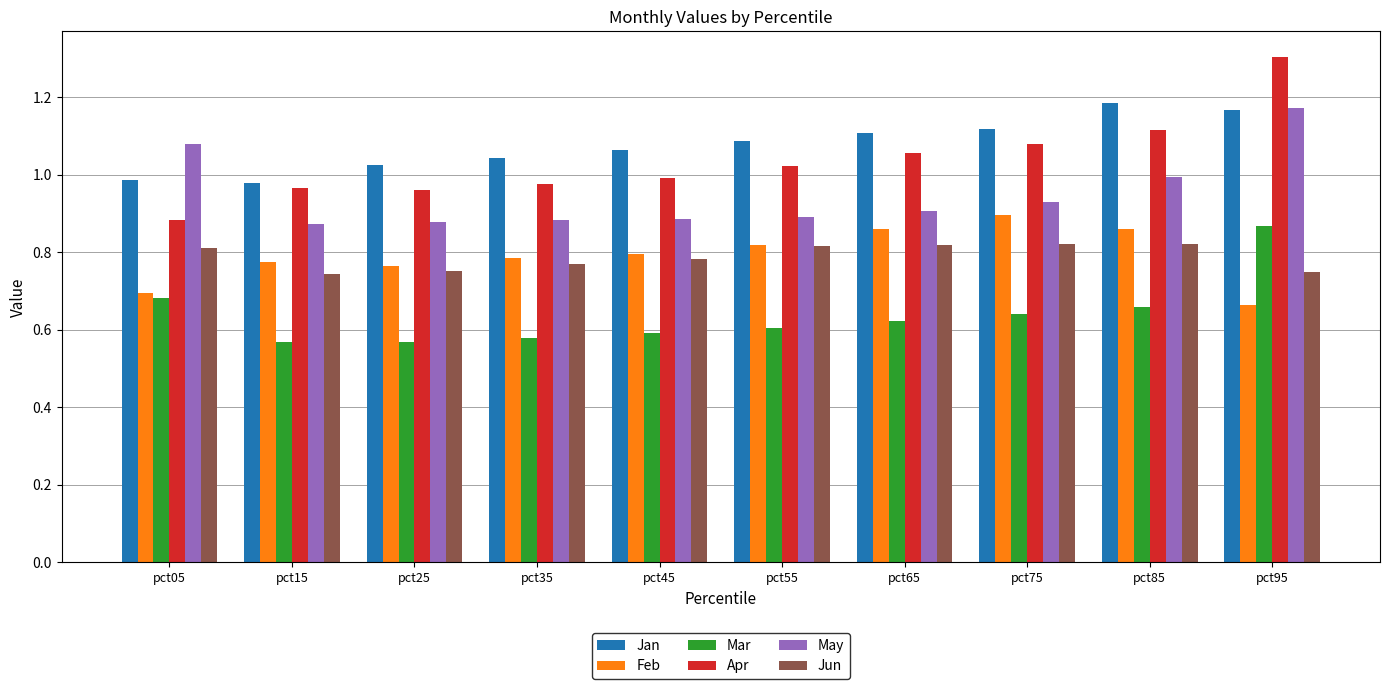

What are all the series names shown in the legend?

Jan, Feb, Mar, Apr, May, Jun